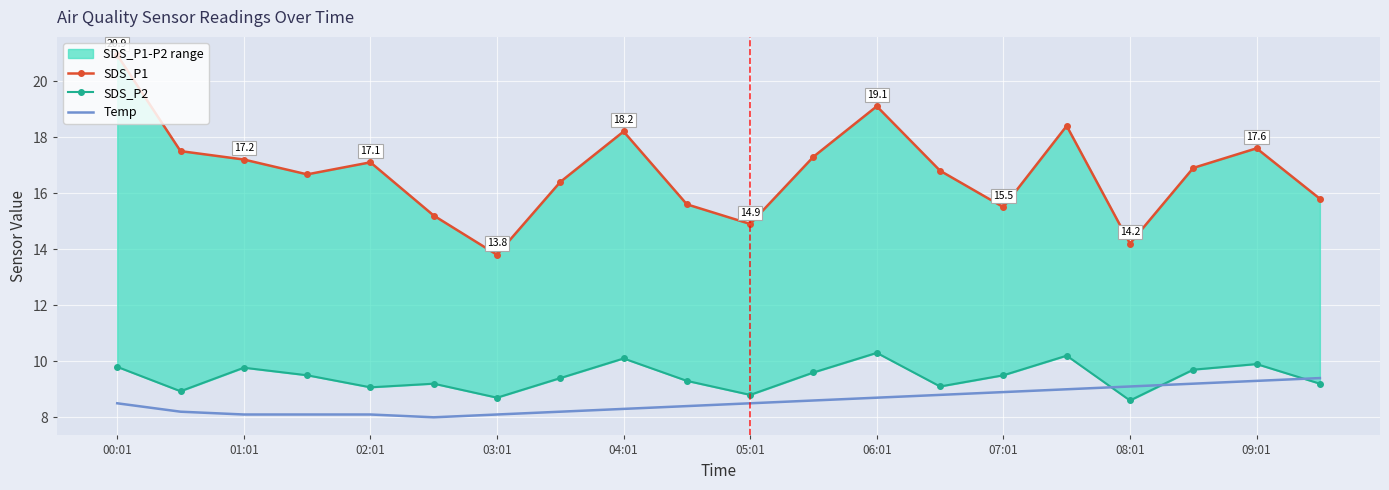

Which series has the widest spread of values?

SDS_P1